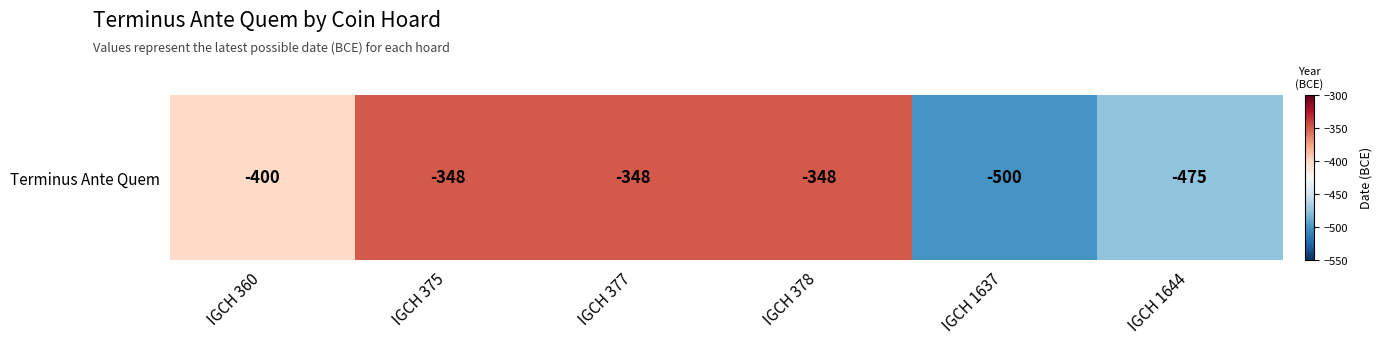

Reading left to right, transcribe all the data shown in this chart.

-400	-348	-348	-348	-500	-475